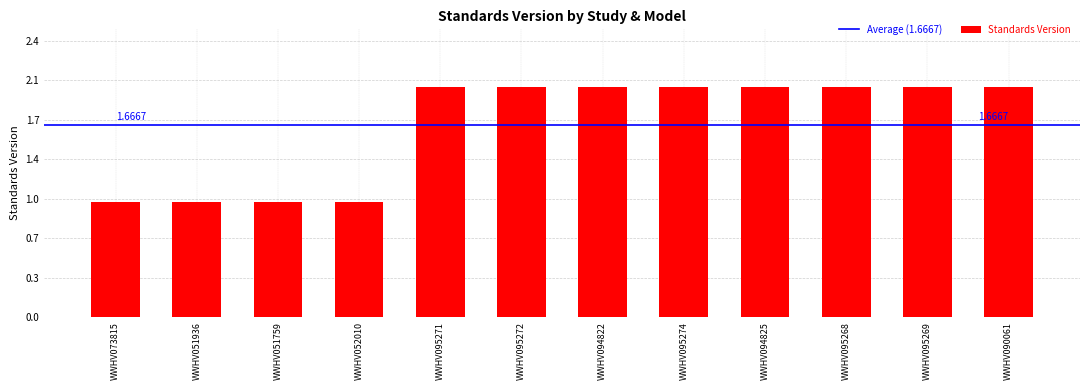

Does the chart contain any negative values?

No